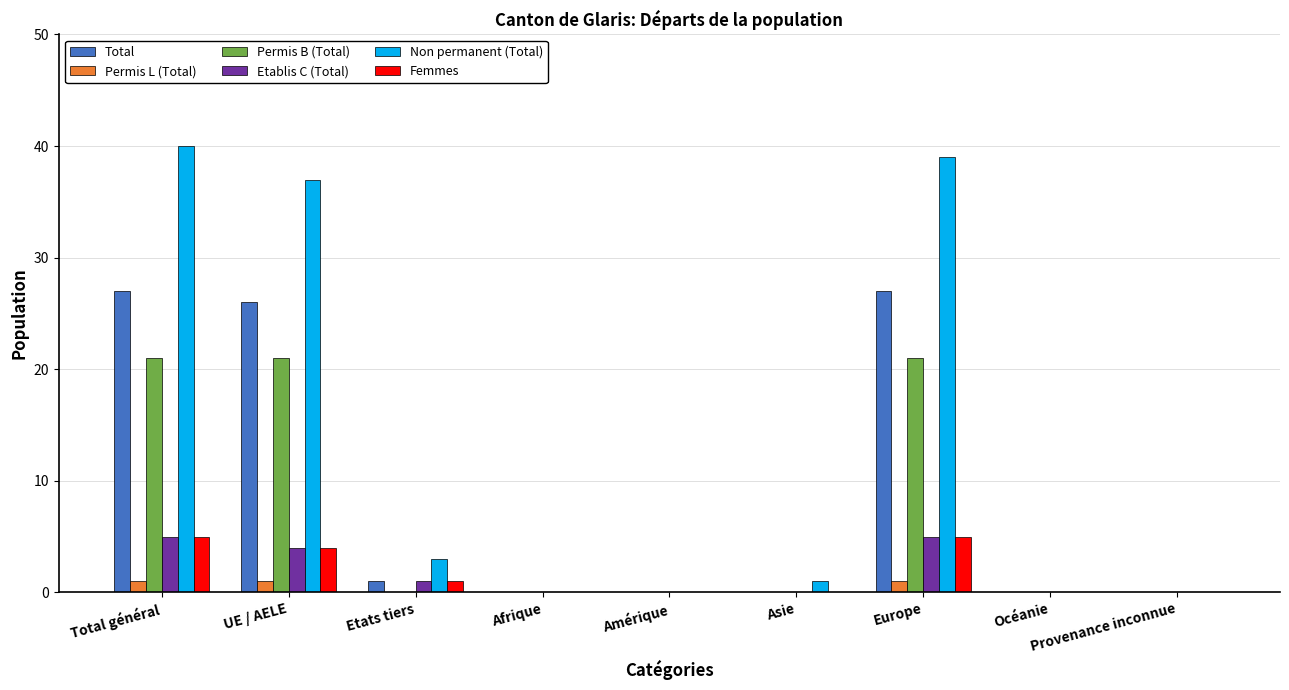

Reading left to right, transcribe all the data shown in this chart.

Total: Total général=27	UE / AELE=26	Etats tiers=1	Afrique=0	Amérique=0	Asie=0	Europe=27	Océanie=0	Provenance inconnue=0
Permis L (Total): Total général=1	UE / AELE=1	Etats tiers=0	Afrique=0	Amérique=0	Asie=0	Europe=1	Océanie=0	Provenance inconnue=0
Permis B (Total): Total général=21	UE / AELE=21	Etats tiers=0	Afrique=0	Amérique=0	Asie=0	Europe=21	Océanie=0	Provenance inconnue=0
Etablis C (Total): Total général=5	UE / AELE=4	Etats tiers=1	Afrique=0	Amérique=0	Asie=0	Europe=5	Océanie=0	Provenance inconnue=0
Non permanent (Total): Total général=40	UE / AELE=37	Etats tiers=3	Afrique=0	Amérique=0	Asie=1	Europe=39	Océanie=0	Provenance inconnue=0
Femmes: Total général=5	UE / AELE=4	Etats tiers=1	Afrique=0	Amérique=0	Asie=0	Europe=5	Océanie=0	Provenance inconnue=0